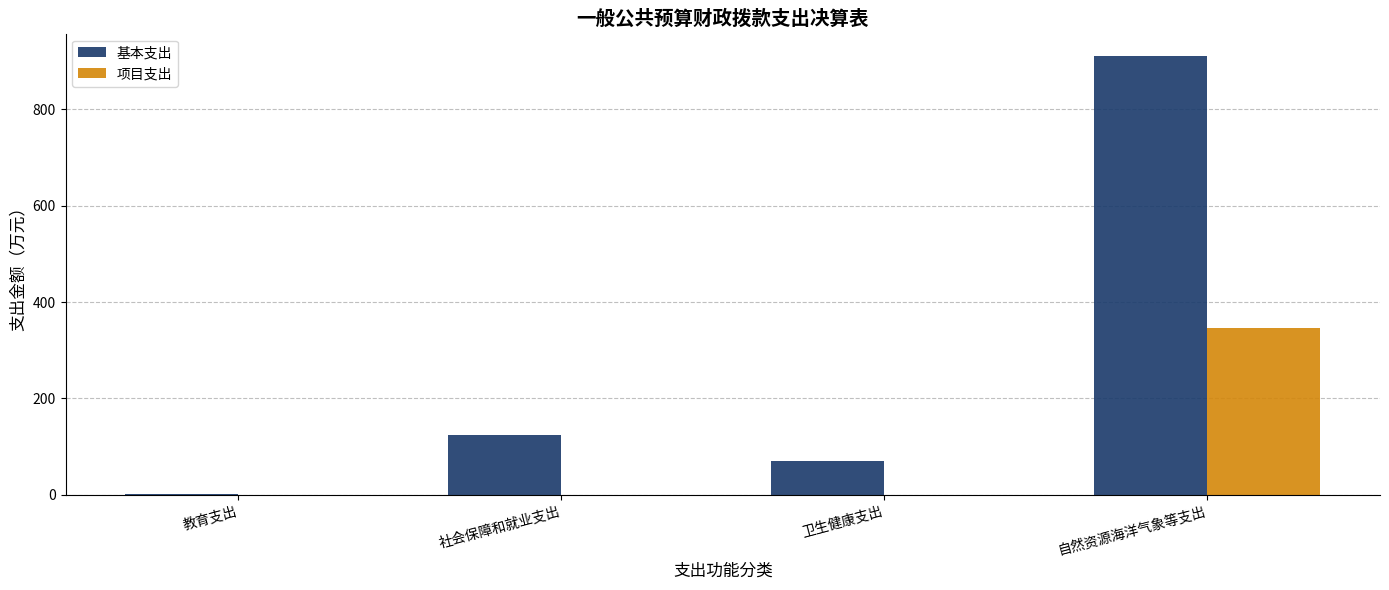

What is the sum of all 基本支出 values?

1106.0